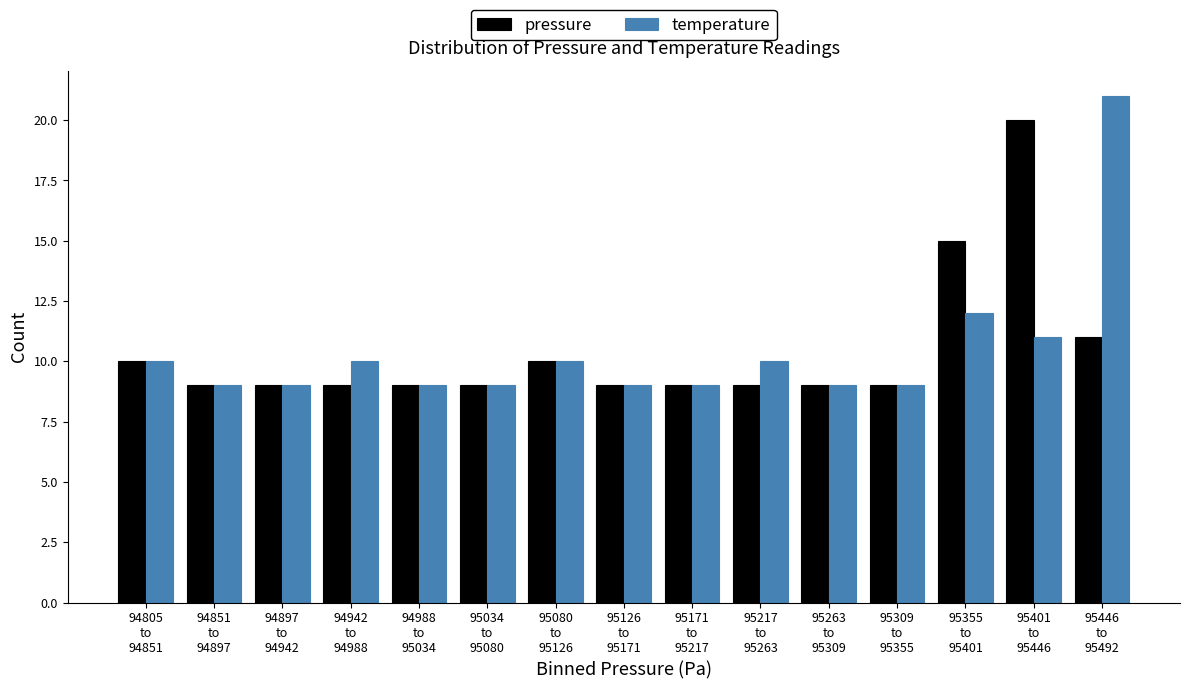

Reading right to left, extract all data points from this chart.

pressure: 11	20	15	9	9	9	9	9	10	9	9	9	9	9	10
temperature: 21	11	12	9	9	10	9	9	10	9	9	10	9	9	10